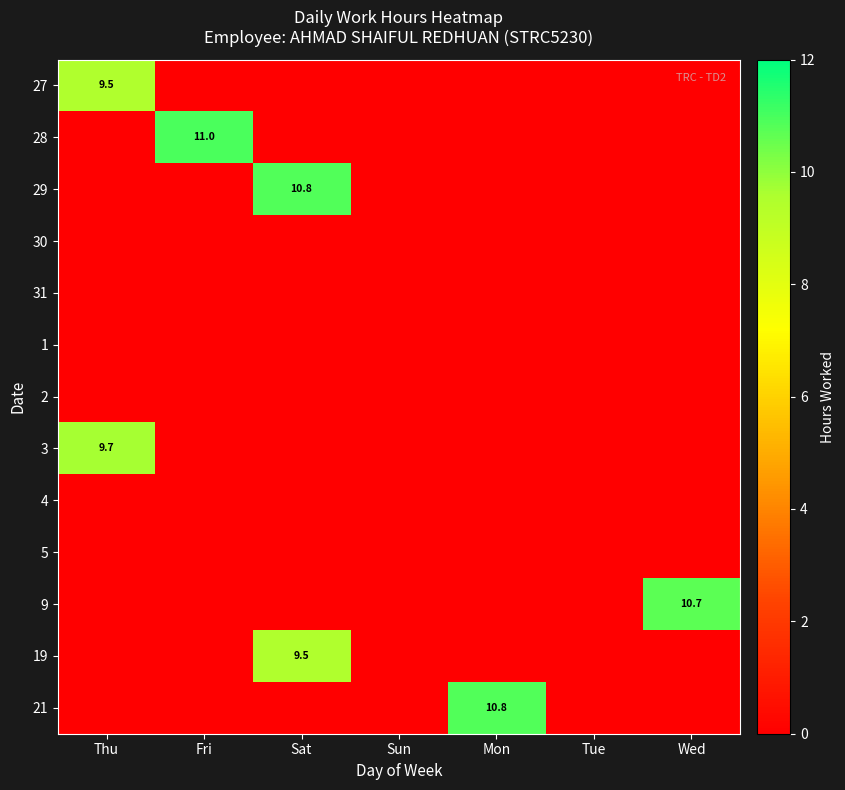

The 28 series shows 11.0 at Fri. True or false?

True